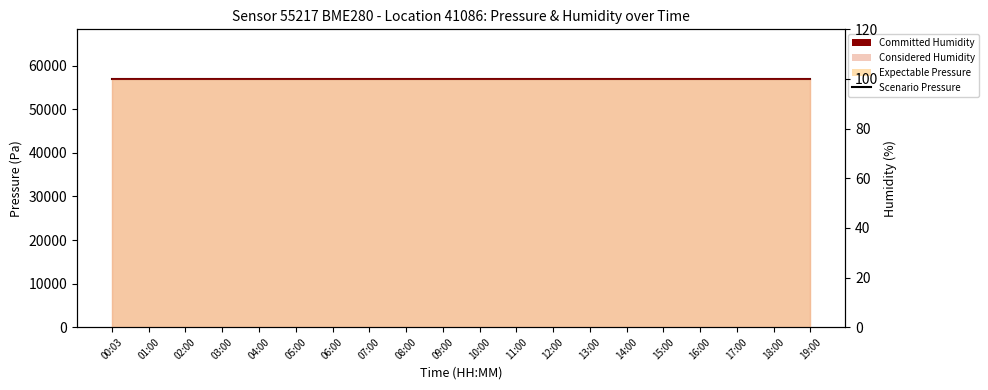

The Scenario Pressure series shows 56955.8 at 14:00. True or false?

True